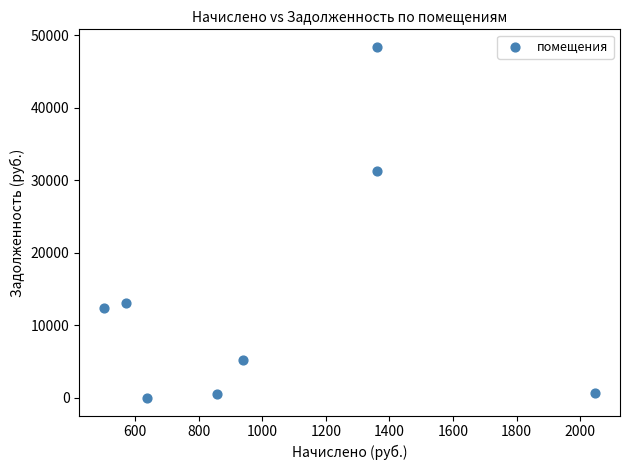

What is the range of Y values (max minus min)?

48388.0